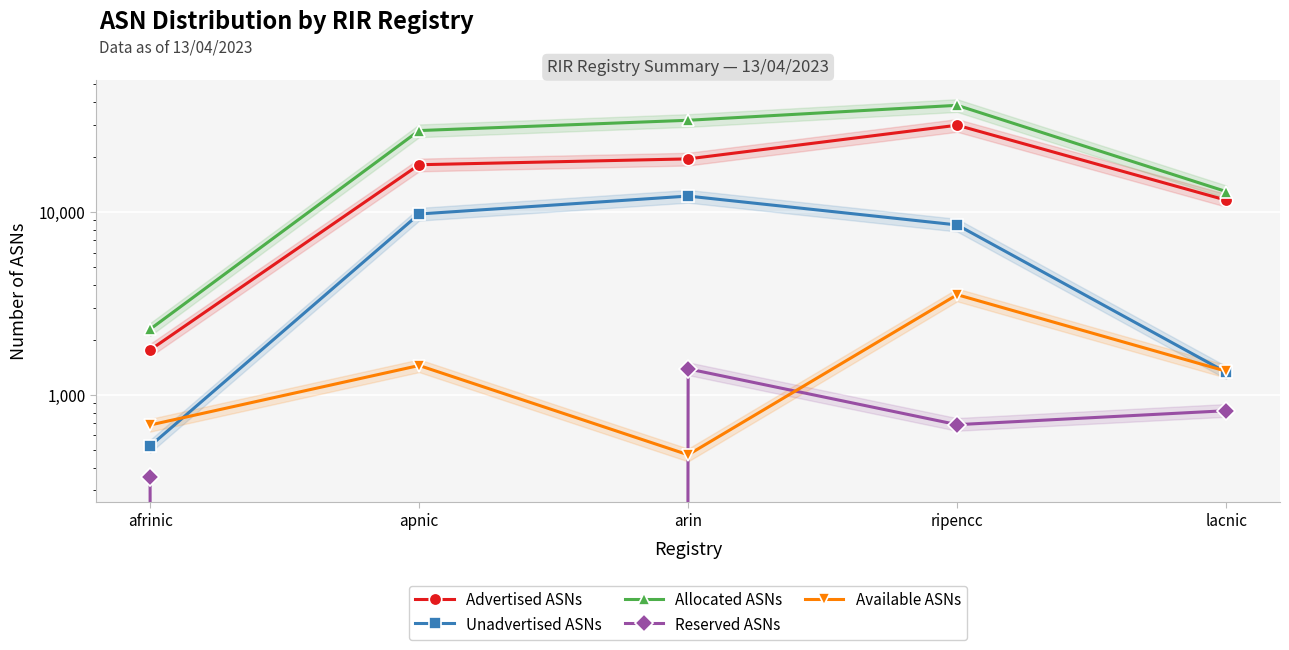

What is the label of the 4th point from the left?

ripencc